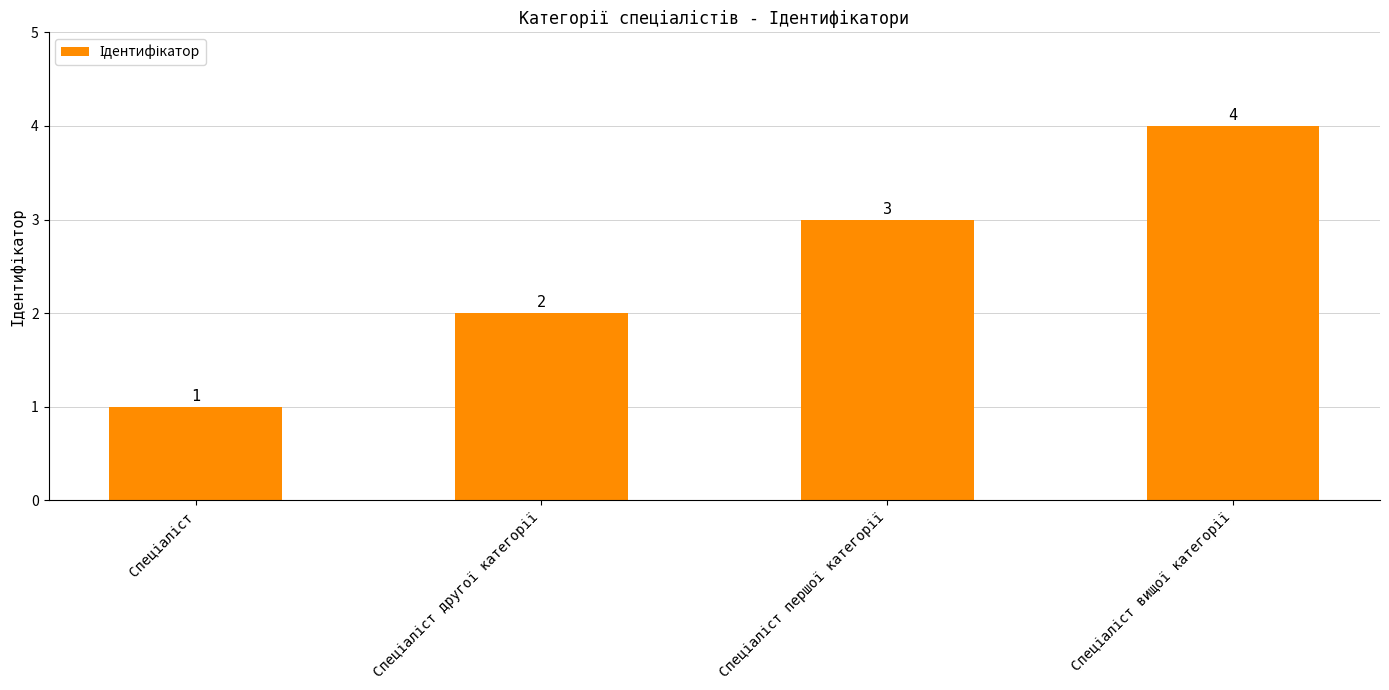

What is the sum of all values?

10